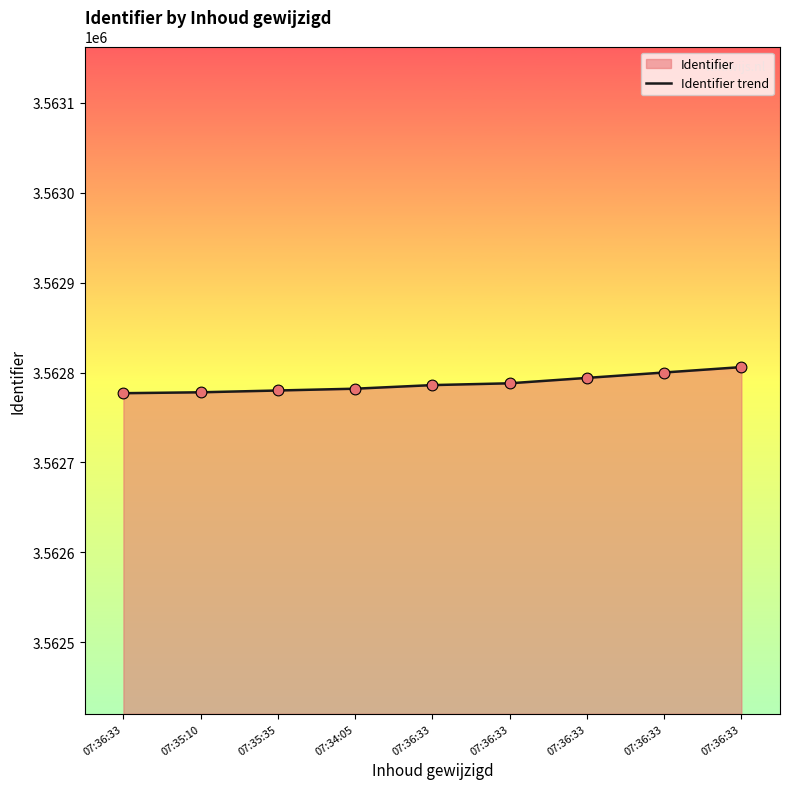

Approximately how many times larger is the value at 07:35:10 compared to 07:36:33?

1.0